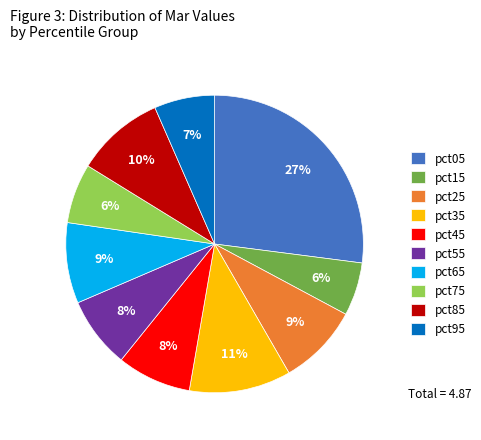

What is the largest slice in the pie chart?

pct05